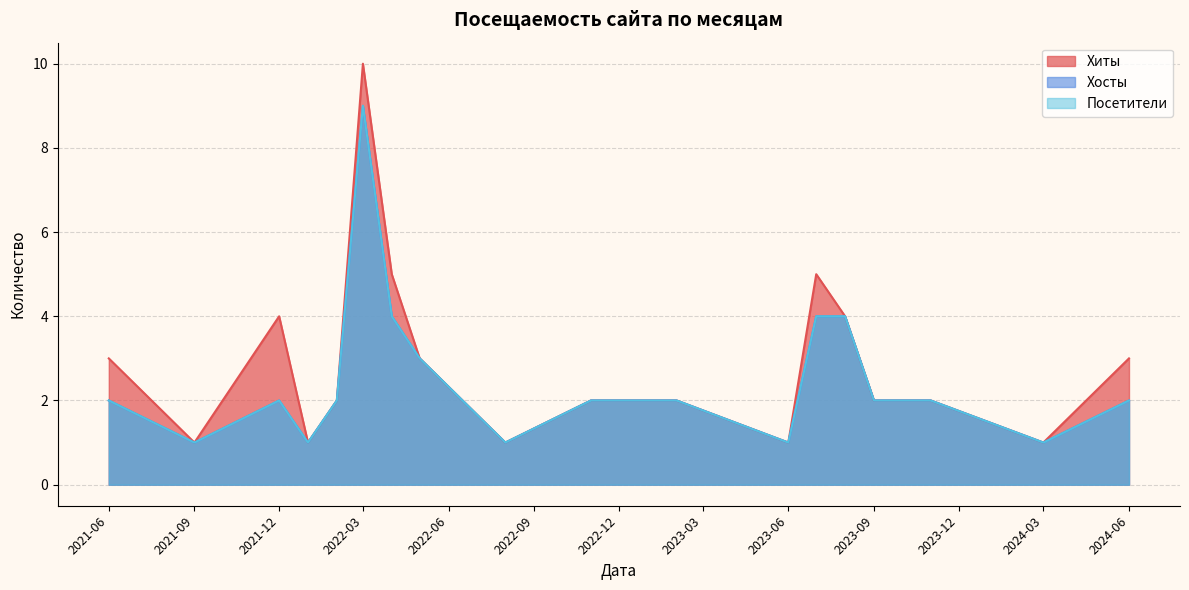

How many interior local peaks does the Хиты series have?

3